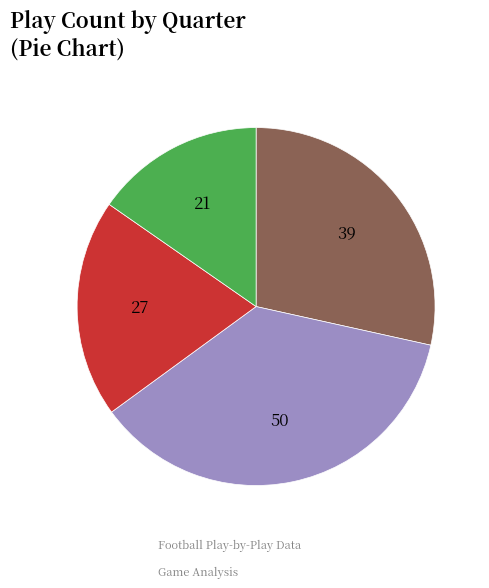

Is there any slice that represents more than half of the pie?

No